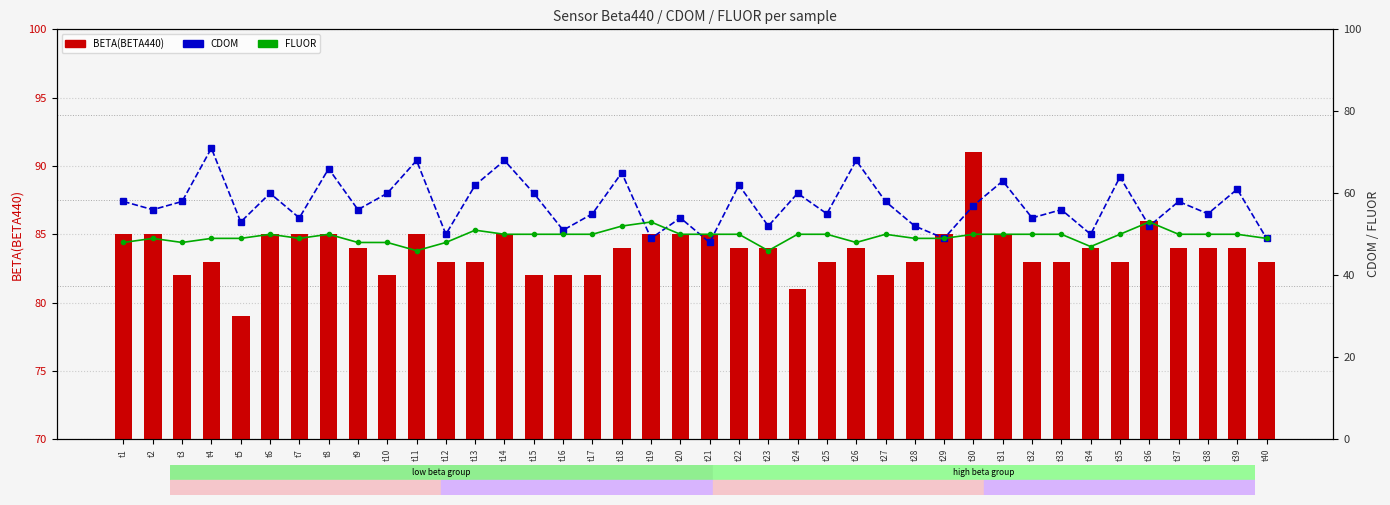

The CDOM series shows 54 at t20. True or false?

True